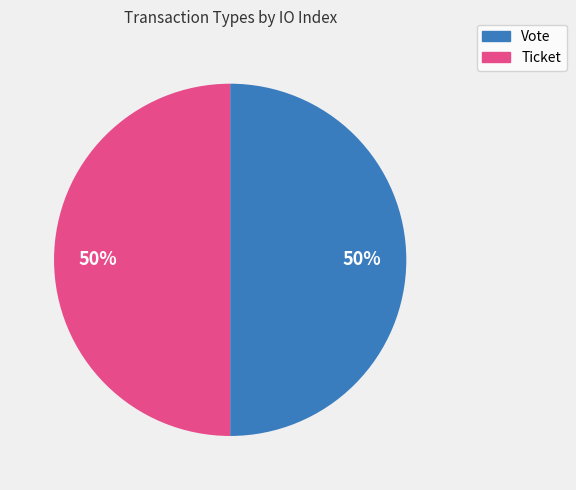

To the nearest percent, what is the difference between the largest and smallest slice percentages?

0%